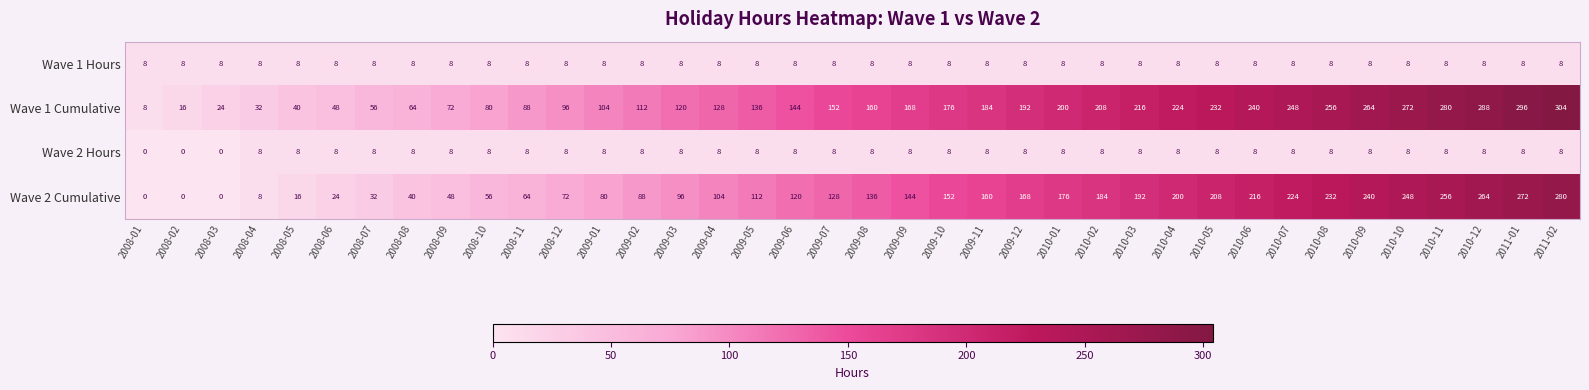

Which category has the highest value across all series?

2011-02